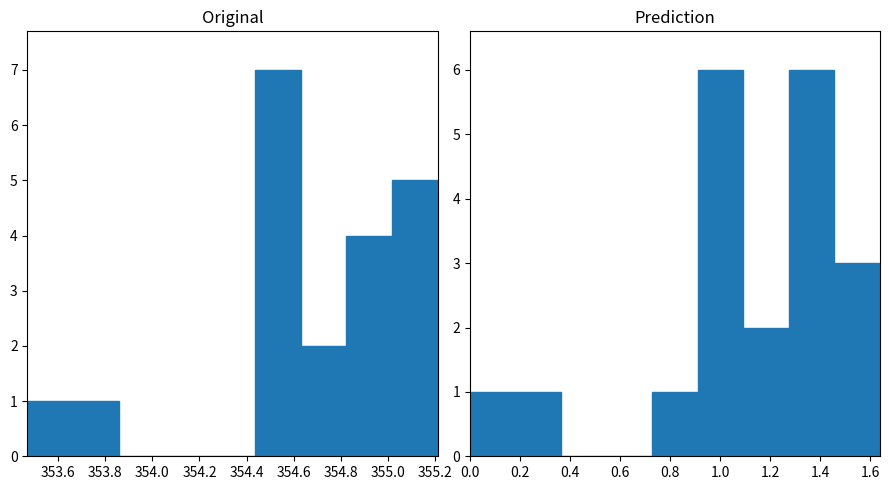

What is the sum of the z values prediction values at 354.4 and 353.4?

7